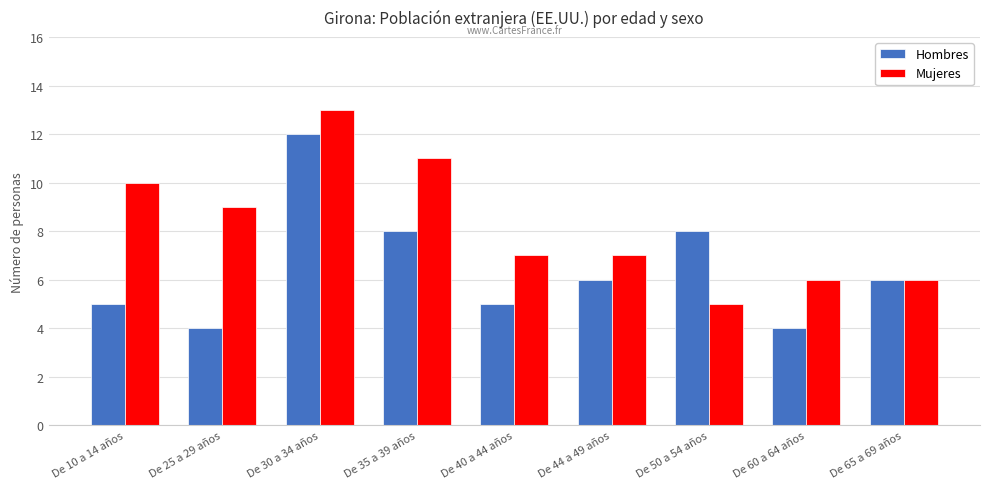

At which category does the chart reach its peak across all series?

De 30 a 34 años